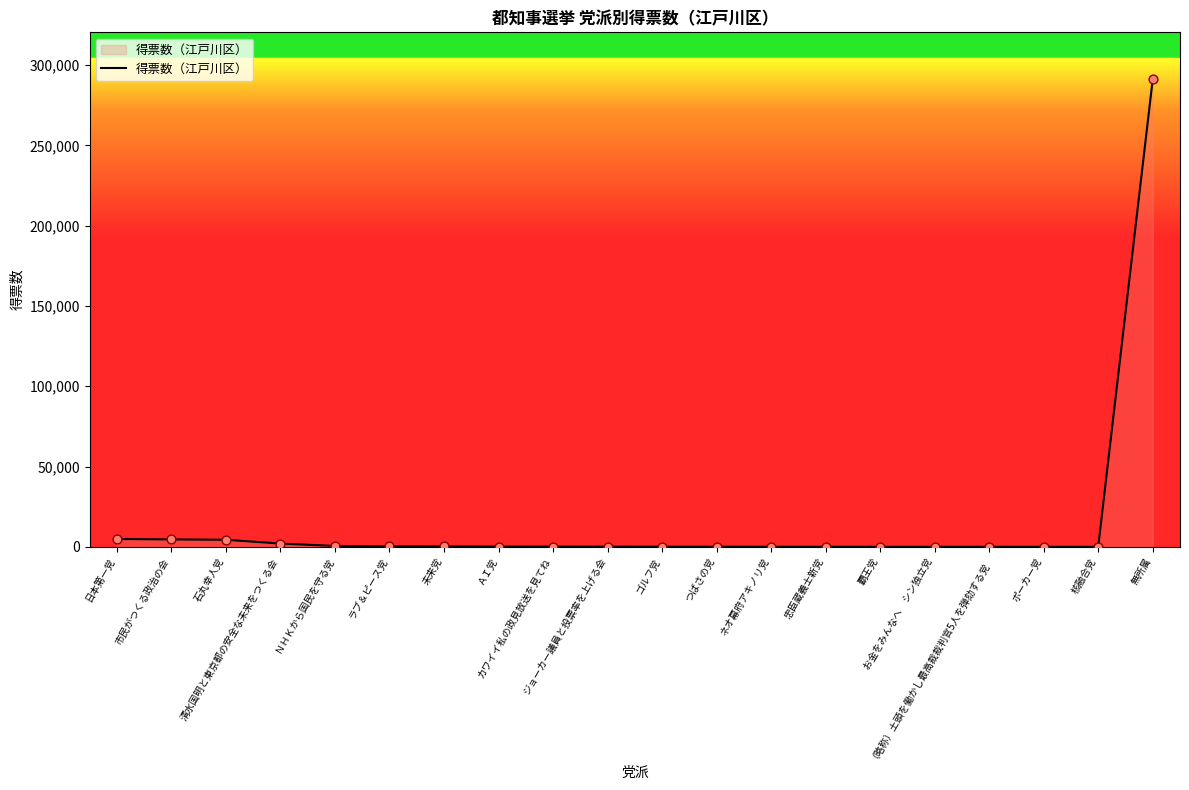

Between ゴルフ党 and 無所属, which is larger?

無所属